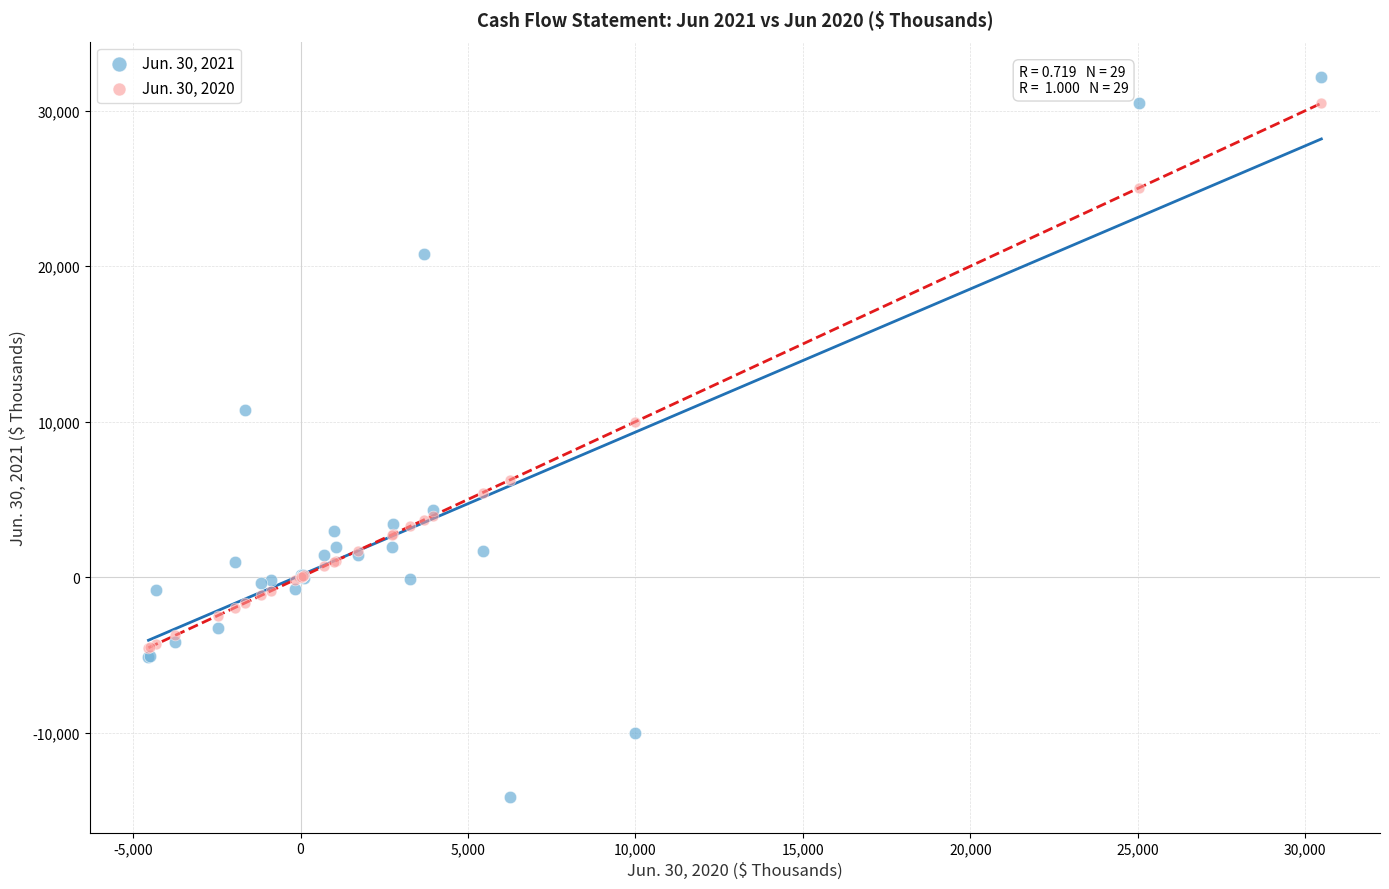

Across all series, what Y value is closest to 9010?

10000